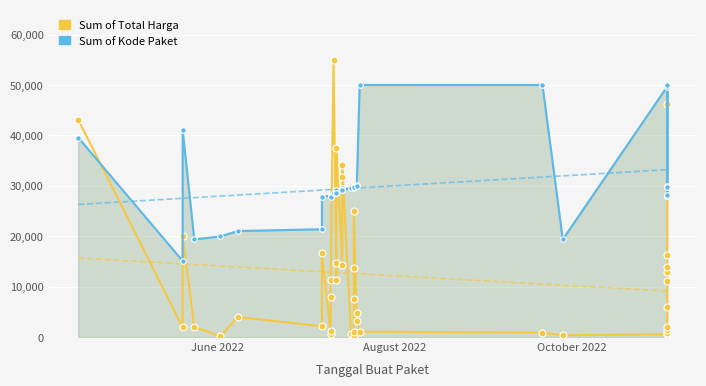

What is the average value of the Sum of Total Harga series?

11979.2